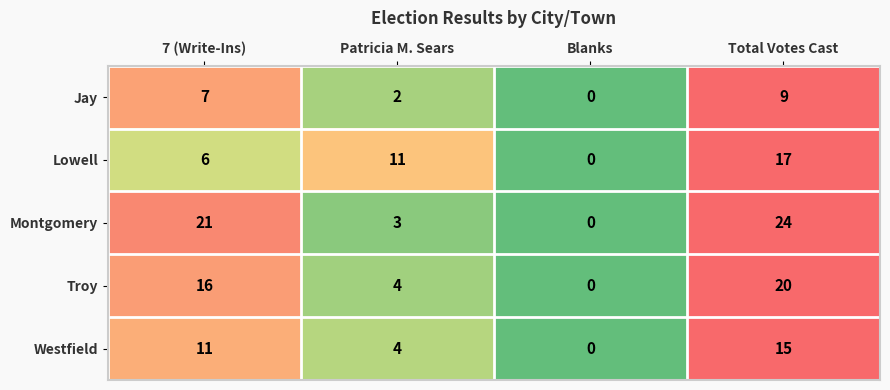

List the series in order of their peak value, lowest first.

Jay, Westfield, Lowell, Troy, Montgomery